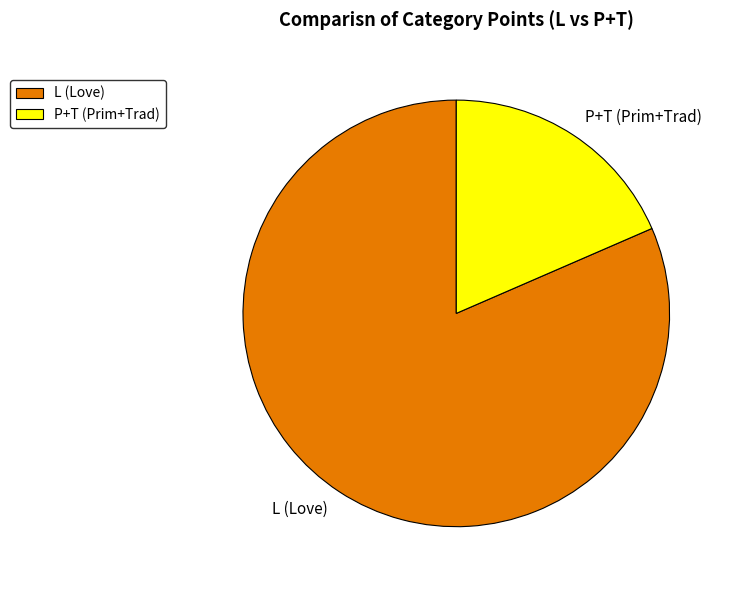

Between L (Love) and P+T (Prim+Trad), which is larger?

L (Love)